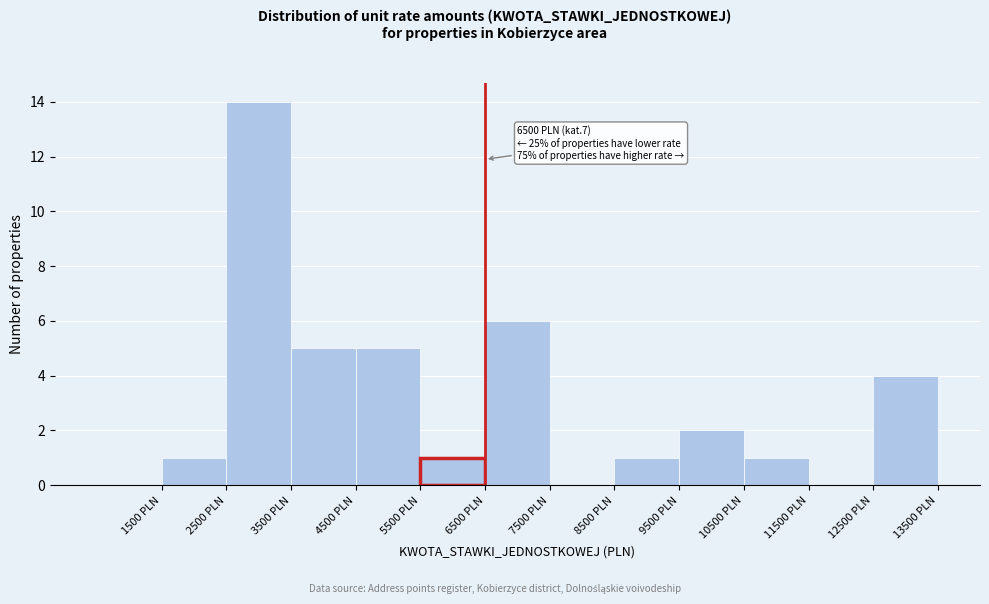

Which range on the x-axis has the tallest bar?

2500 to 3500